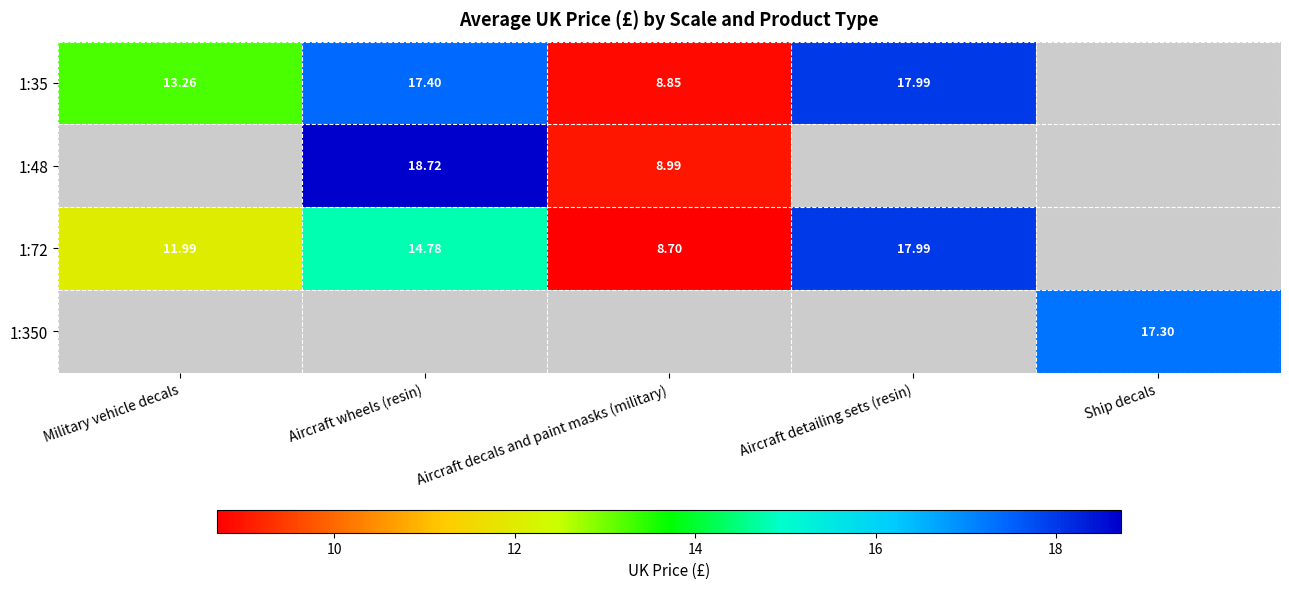

What is the spread (max minus min) of values at Military vehicle decals?

1.3